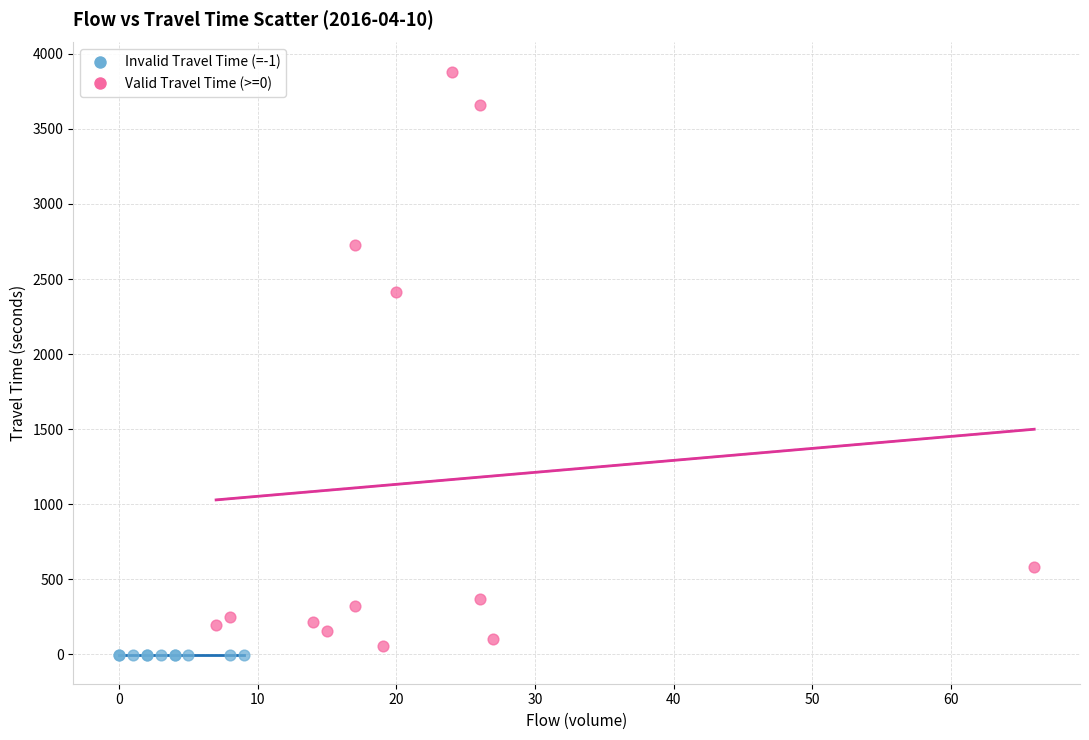

Which series contains the highest Y value?

Valid Travel Time (>=0)